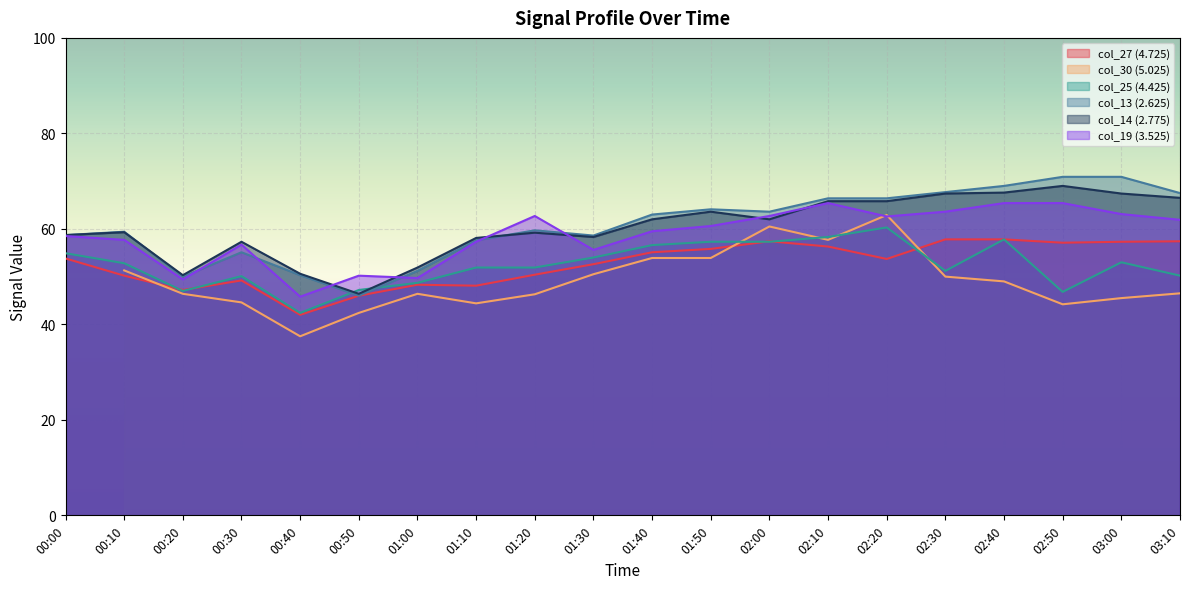

At which label does col_14 (2.775) first exceed 62?

01:50